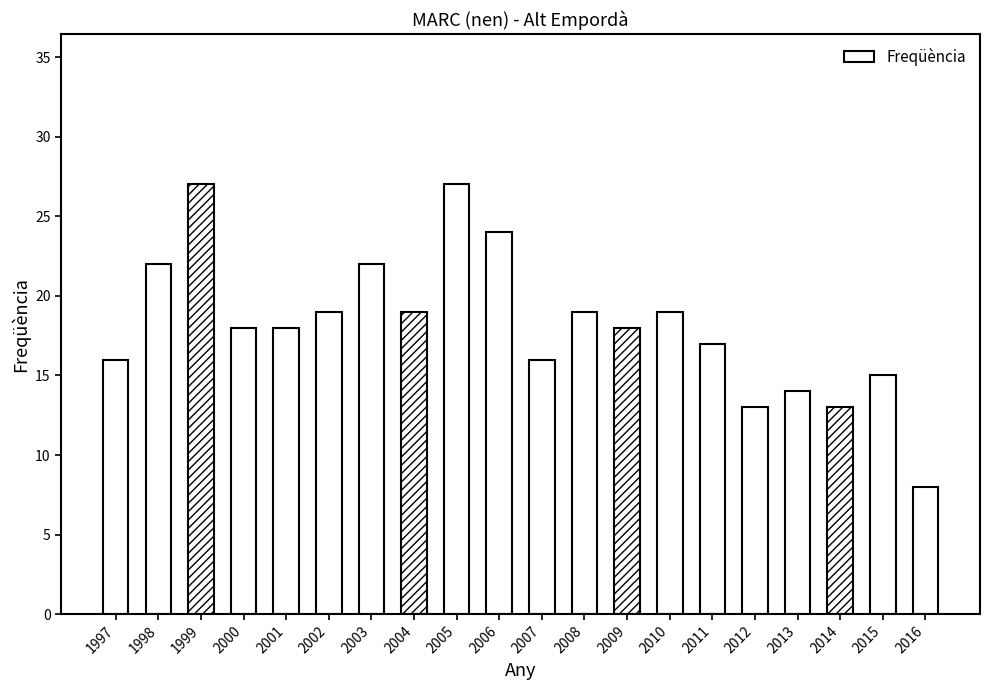

True or false: the data shows 41 at 2005.

False